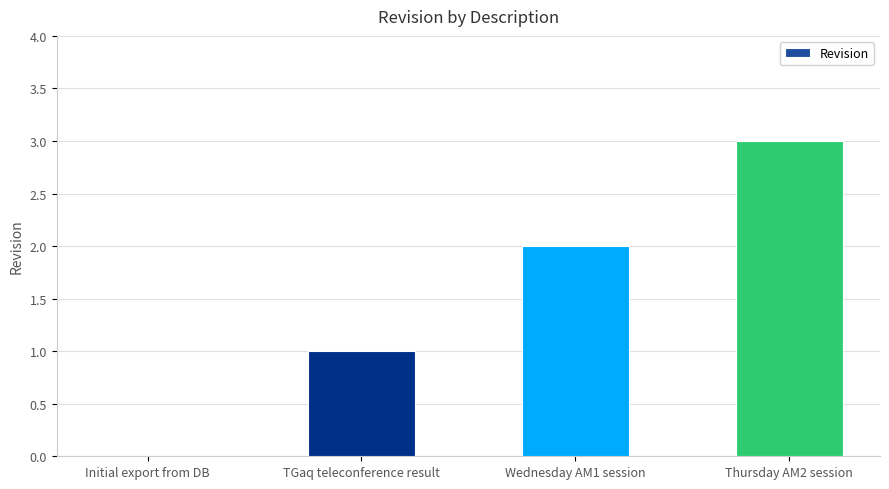

True or false: the data shows 3 at Thursday AM2 session.

True